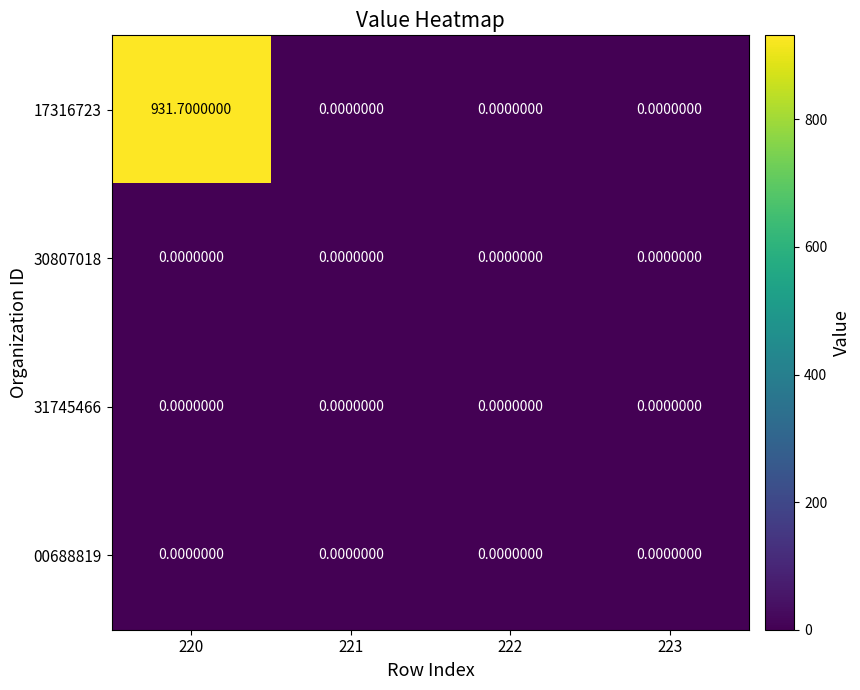

Which series has the widest spread of values?

17316723